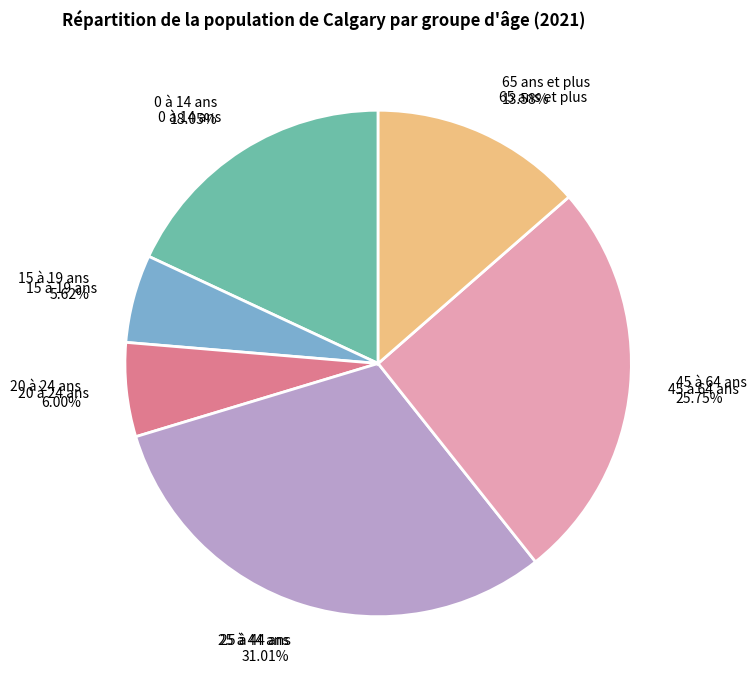

Does any single category account for the majority?

No